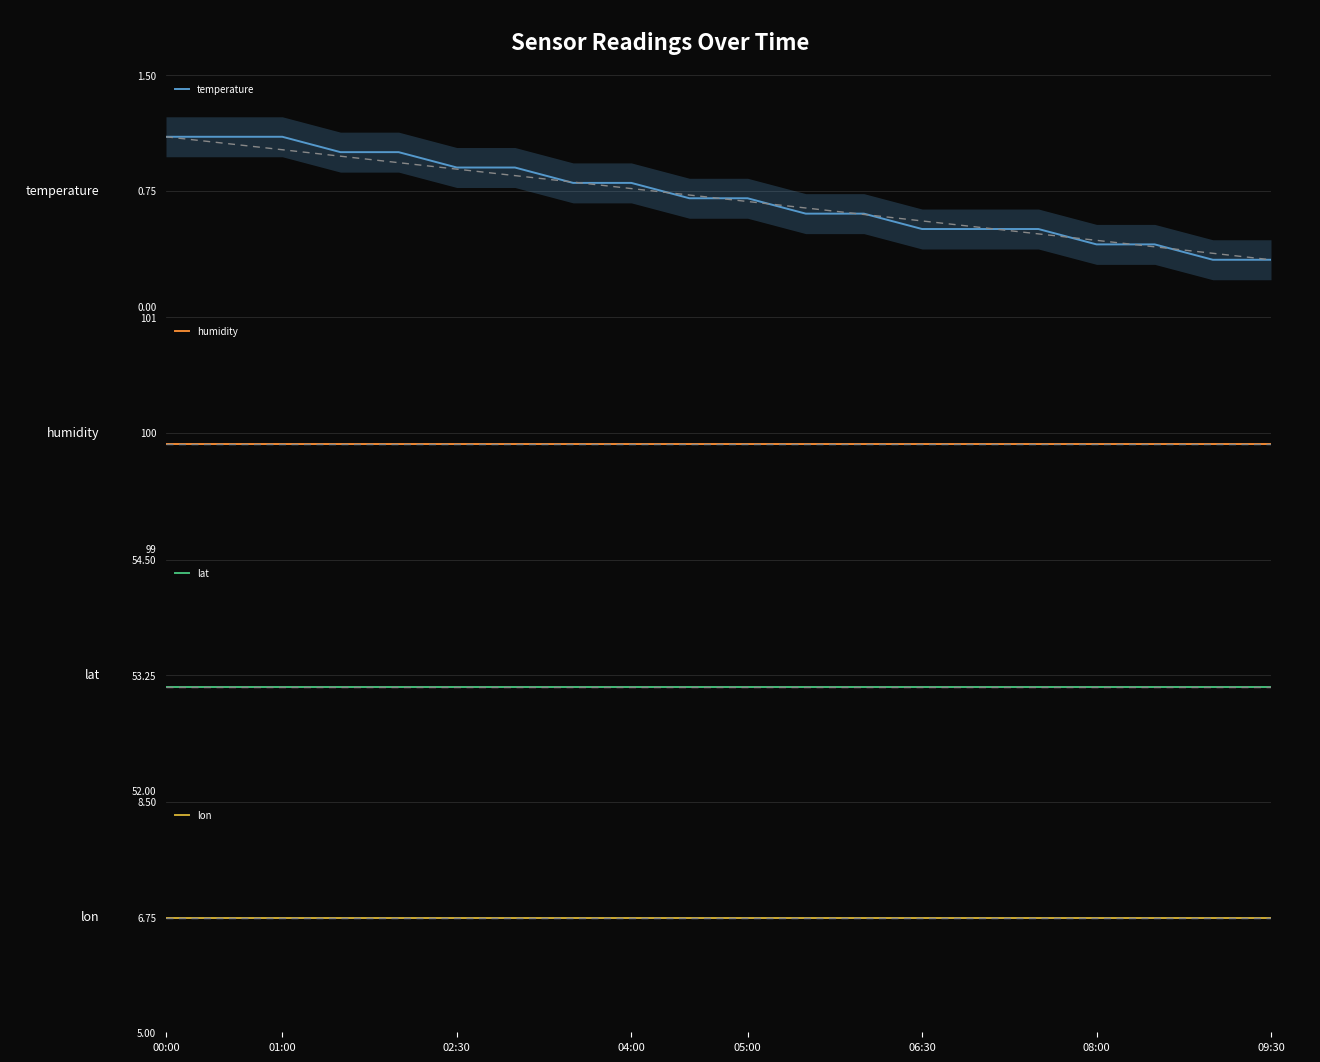

Which series changed the most between 05:00 and 09:30?

temperature